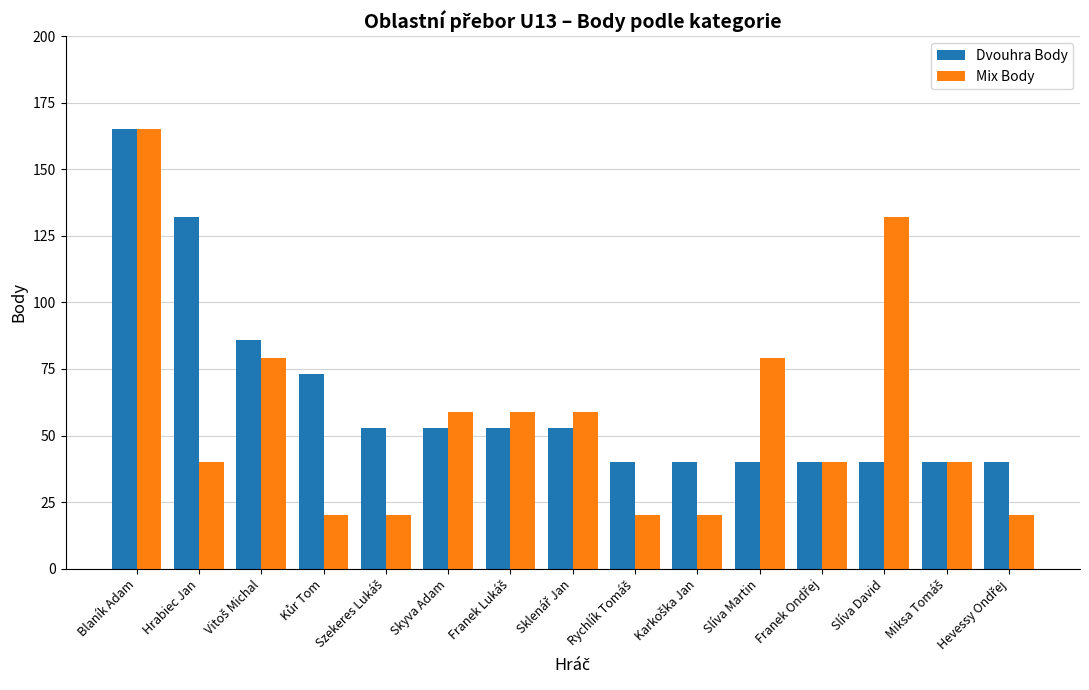

What is the sum of all Dvouhra Body values?

948